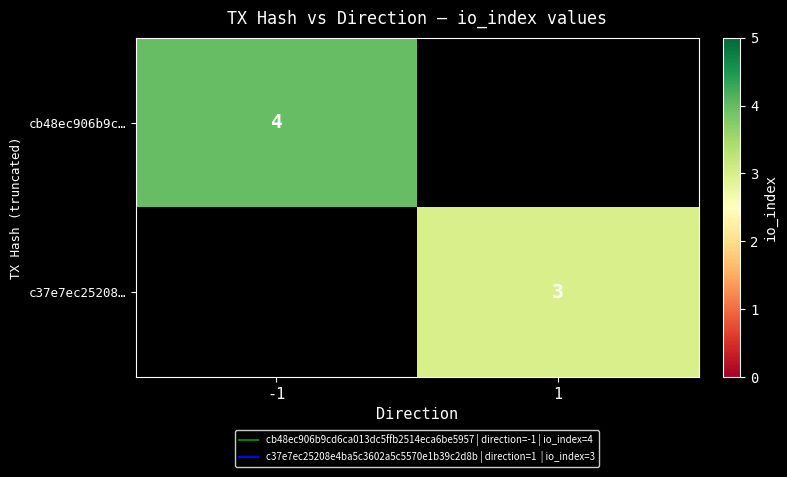

Between 1 and -1, which is larger?

-1